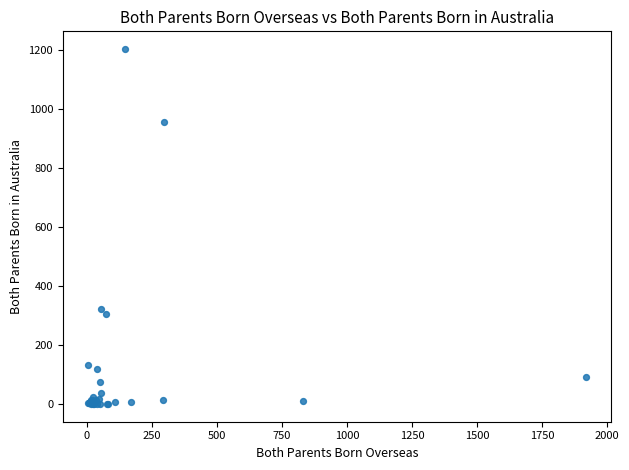

What Y value in the scatter plot is closest to 601?

321